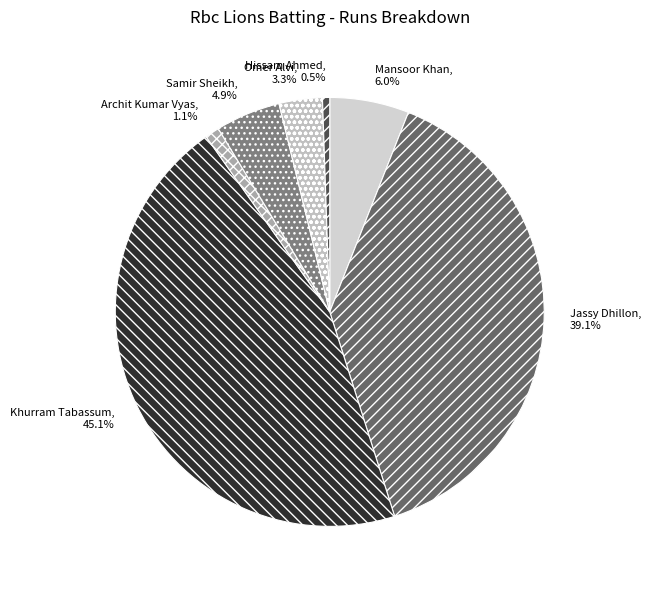

To the nearest percent, what is the difference between the largest and smallest slice percentages?

45%